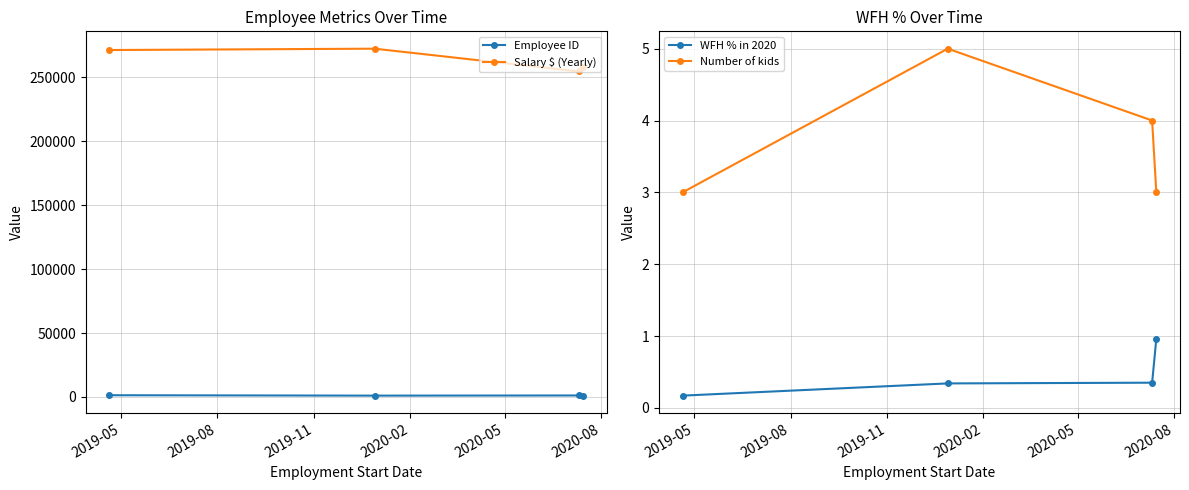

True or false: Salary $ (Yearly) and WFH % in 2020 intersect in this chart.

False